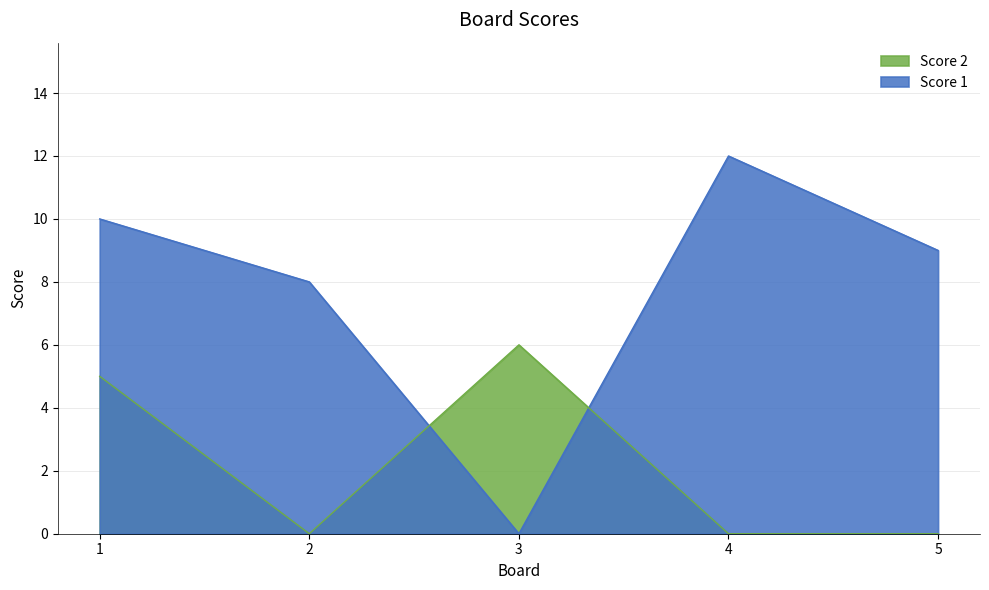

Count the number of categories in the chart.

5